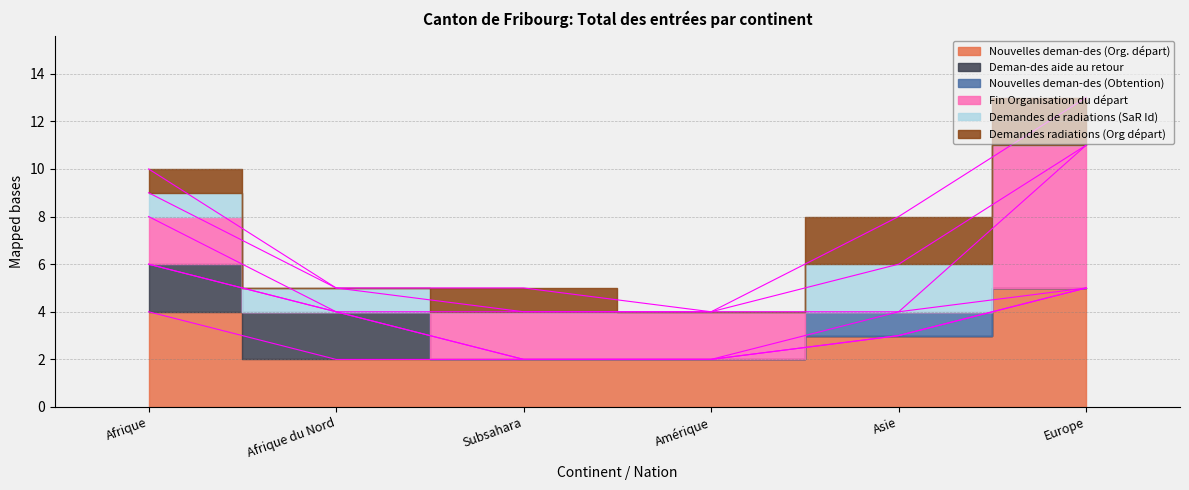

Where is Fin Organisation du départ nearest to the value 3?

Afrique